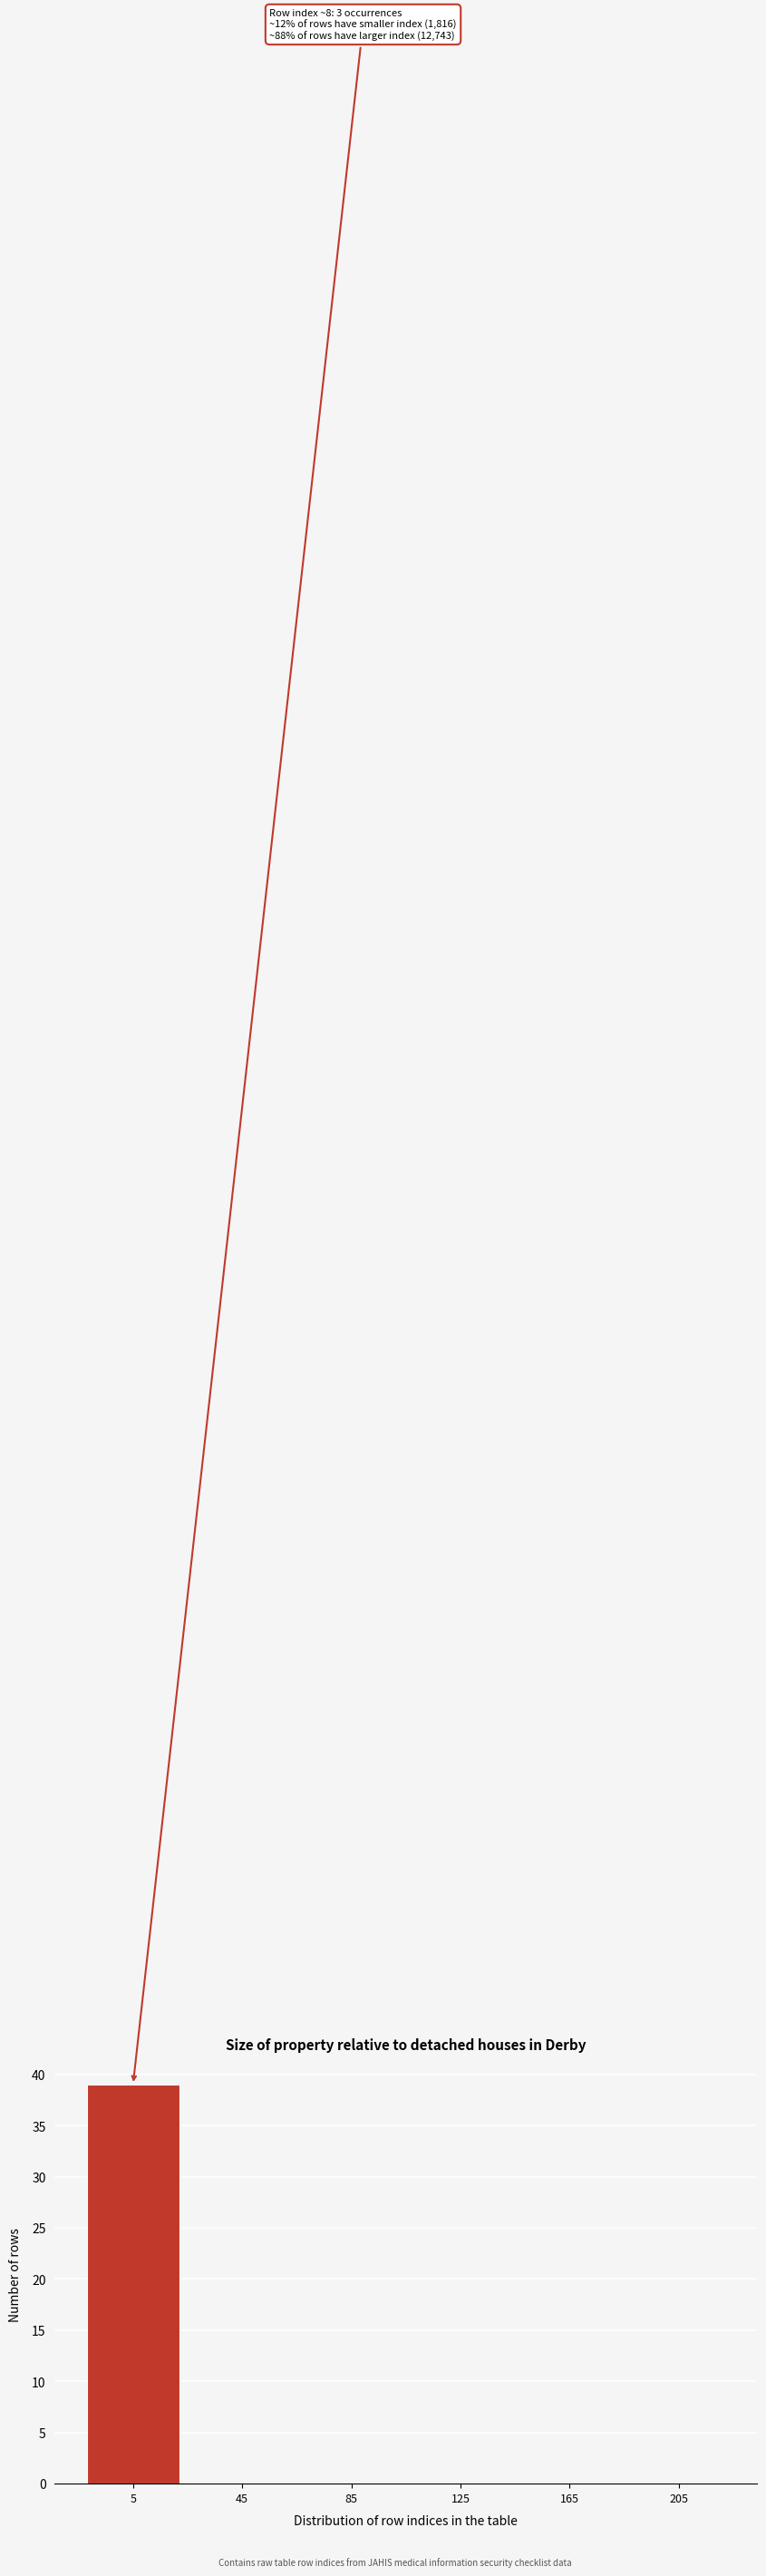

Reading right to left, list all the values displayed in this chart.

205=0	165=0	125=0	85=0	45=0	5=39